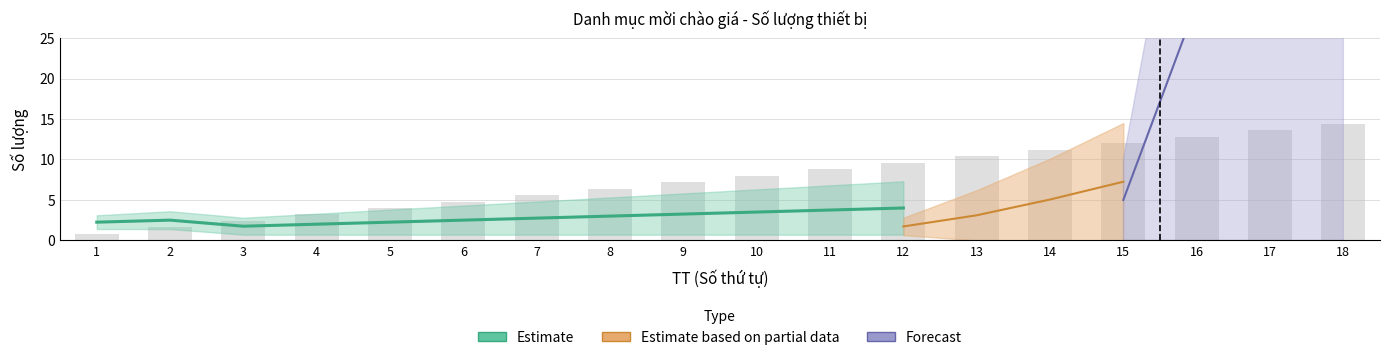

Does the chart contain any negative values?

No